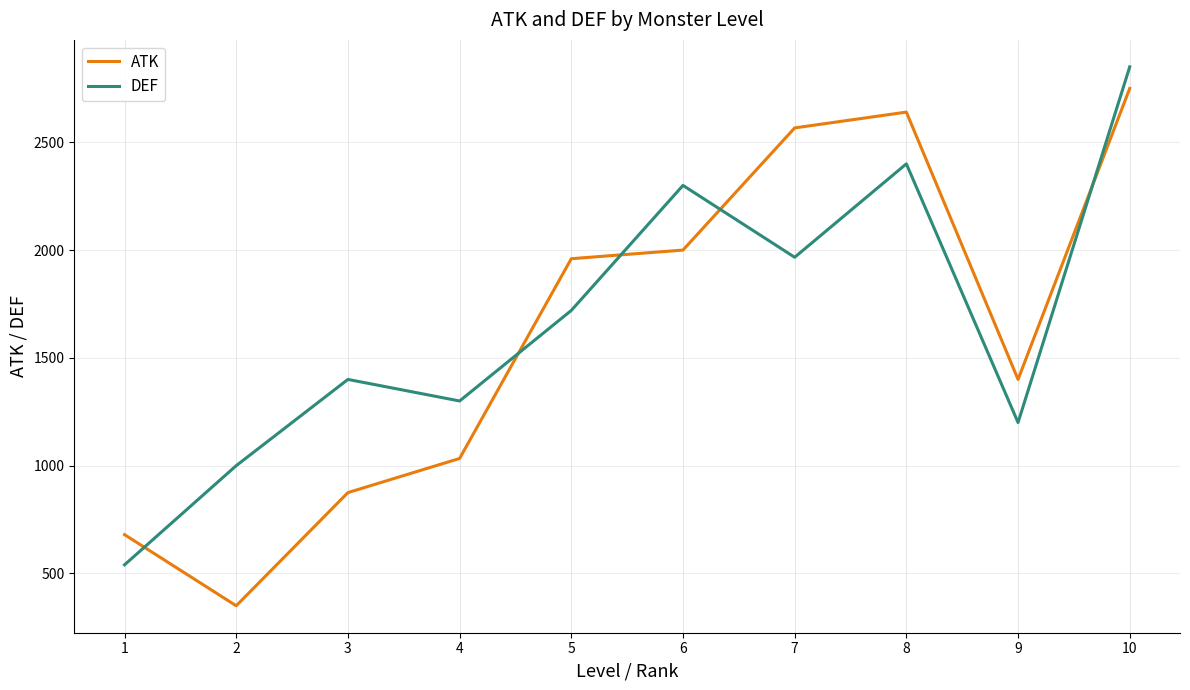

How many interior local peaks does the DEF series have?

3